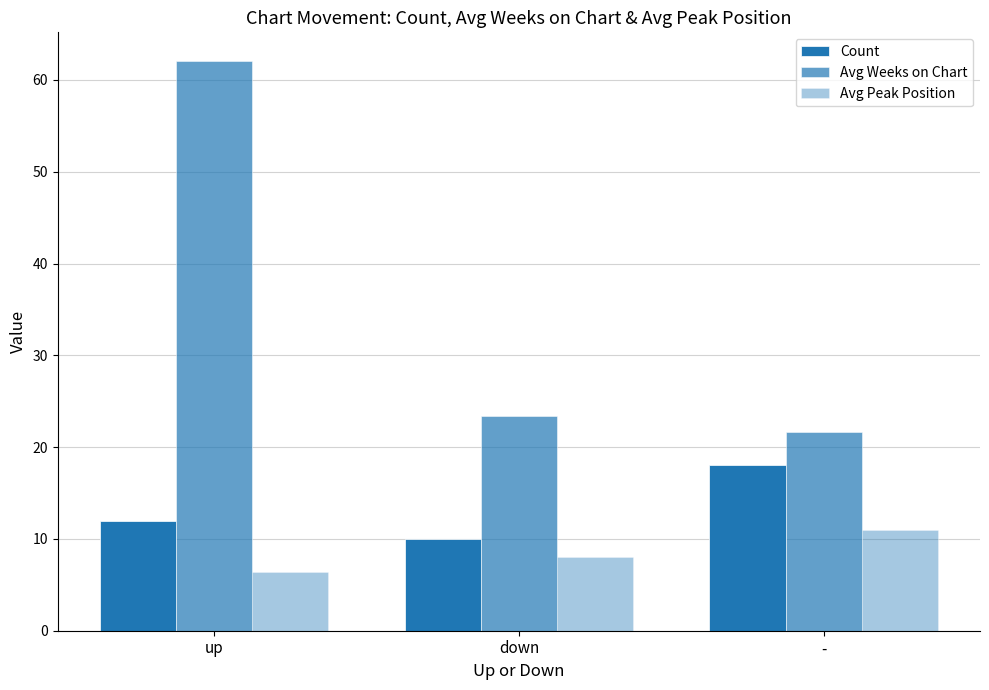

How many values in the Avg Peak Position series are below 8?

1